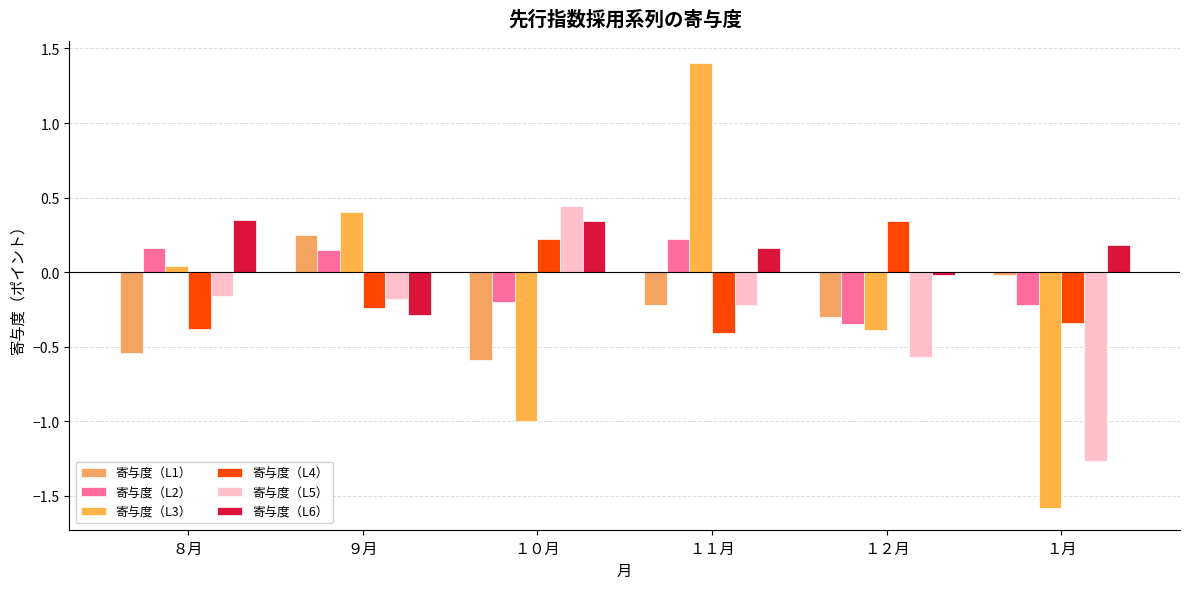

What is the difference between the highest and lowest values at １０月?

1.4